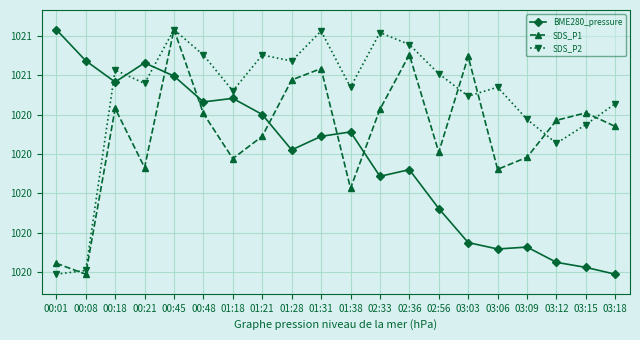

Between which two adjacent categories do SDS_P1 and SDS_P2 first intersect?

00:01 and 00:08